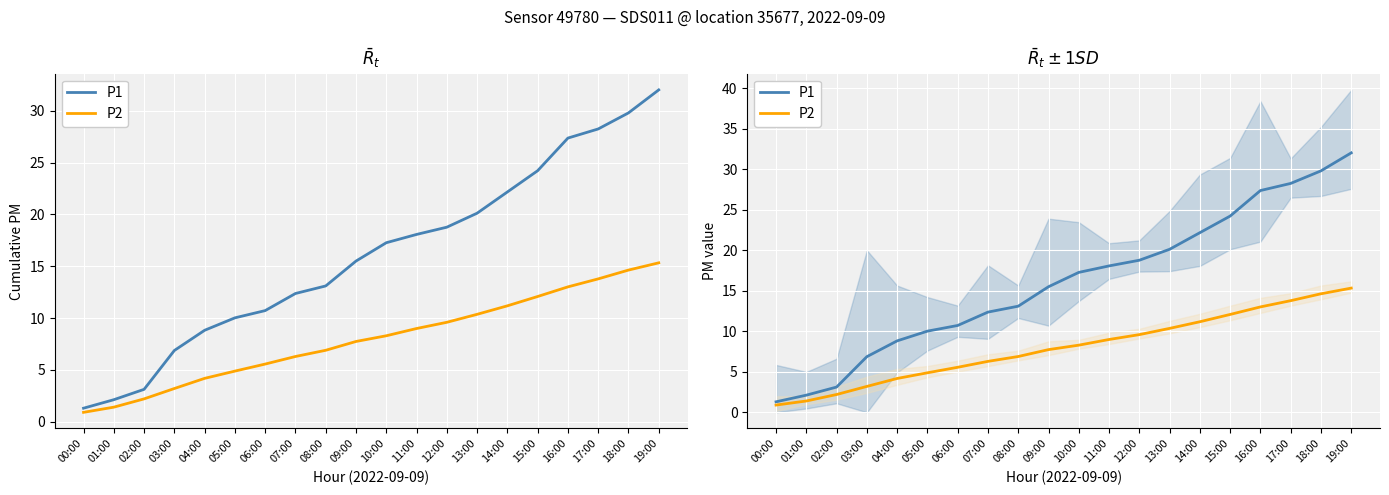

What is the sum of the P2 values at 07:00 and 01:00?

7.7